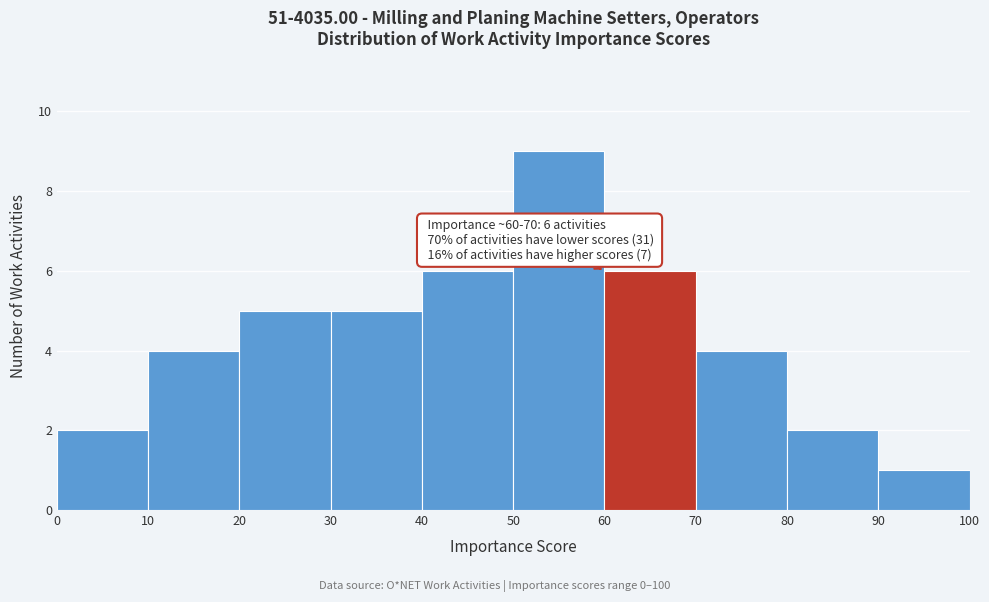

Which range on the x-axis has the tallest bar?

50 to 60